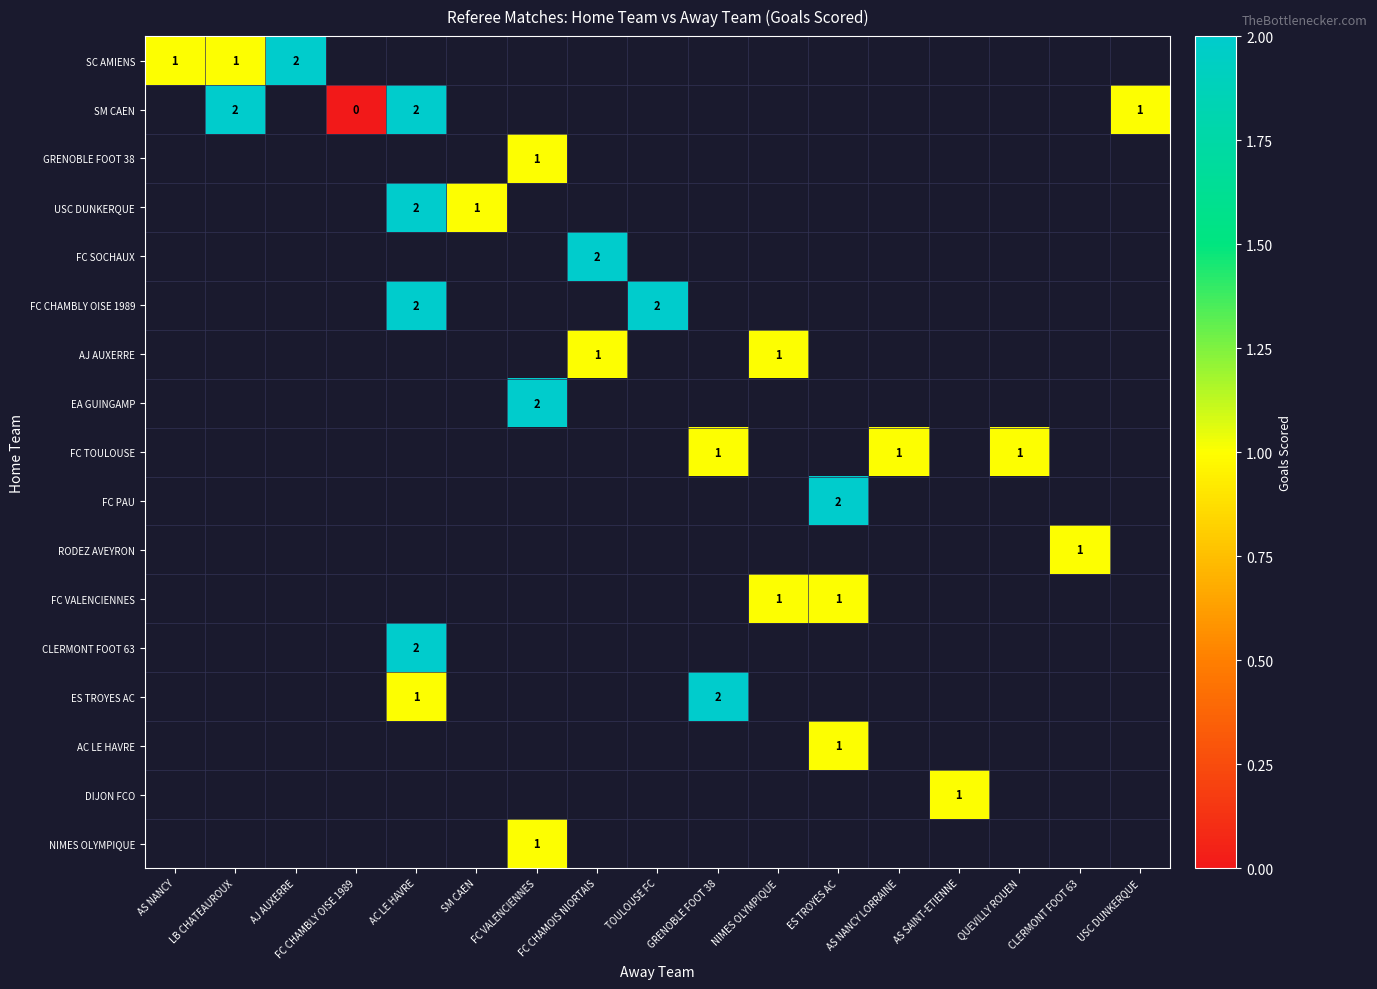

True or false: AC LE HAVRE has a value of 2 at ES TROYES AC.

False